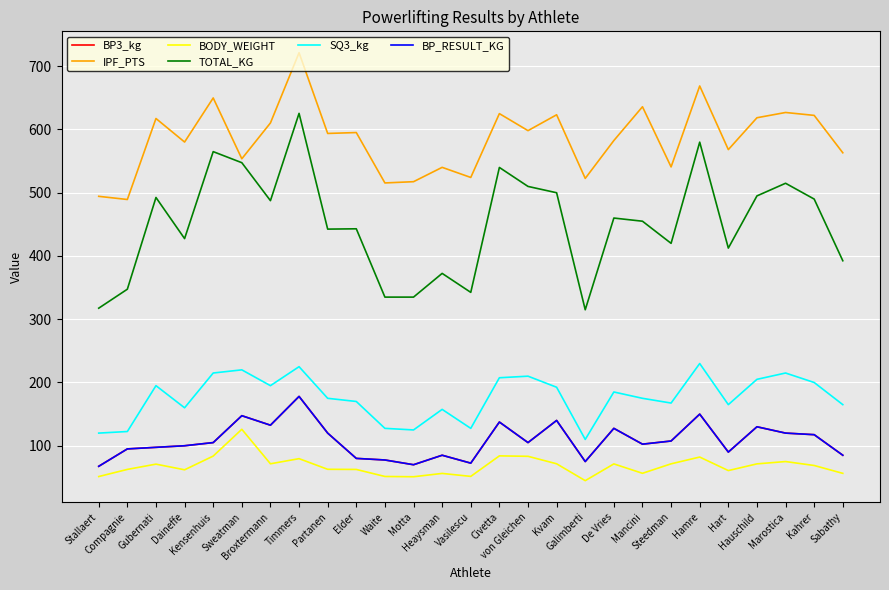

Is this an area chart (filled region under the line)?

No